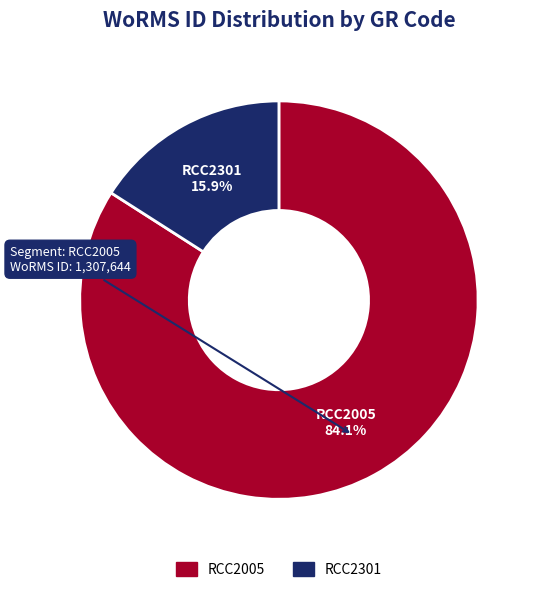

To the nearest percent, what is the difference between the largest and smallest slice percentages?

68%